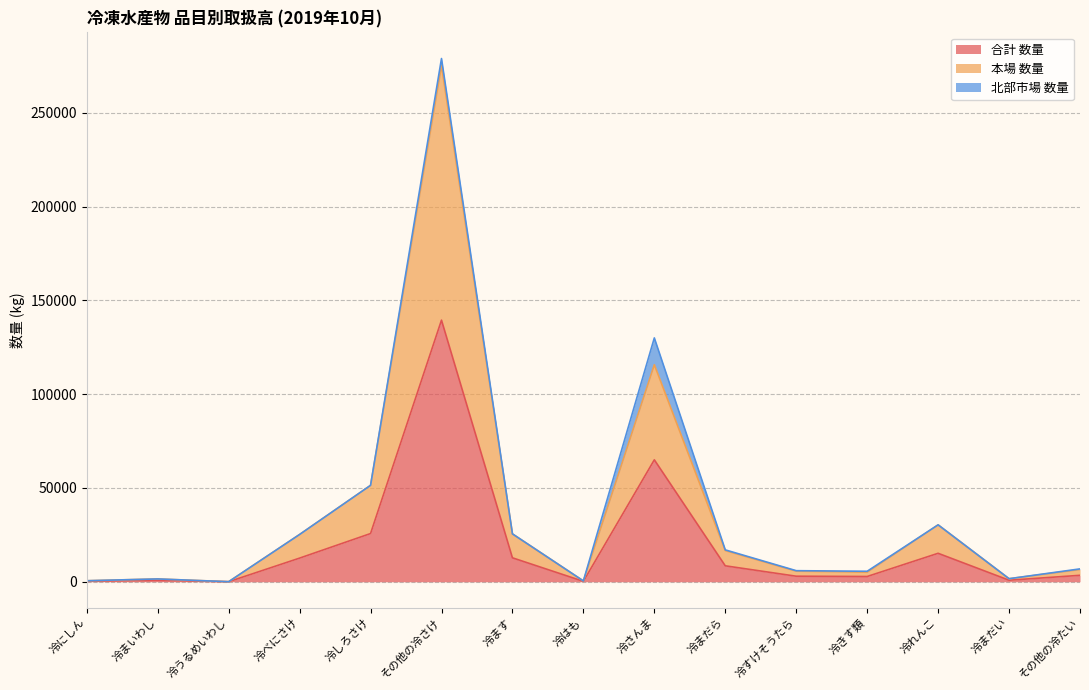

The 本場 数量 series shows 5083 at 冷きす類. True or false?

True